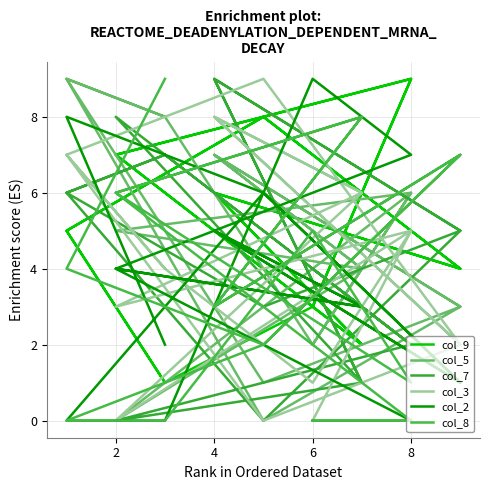

At which category does col_5 reach its first local peak?

8